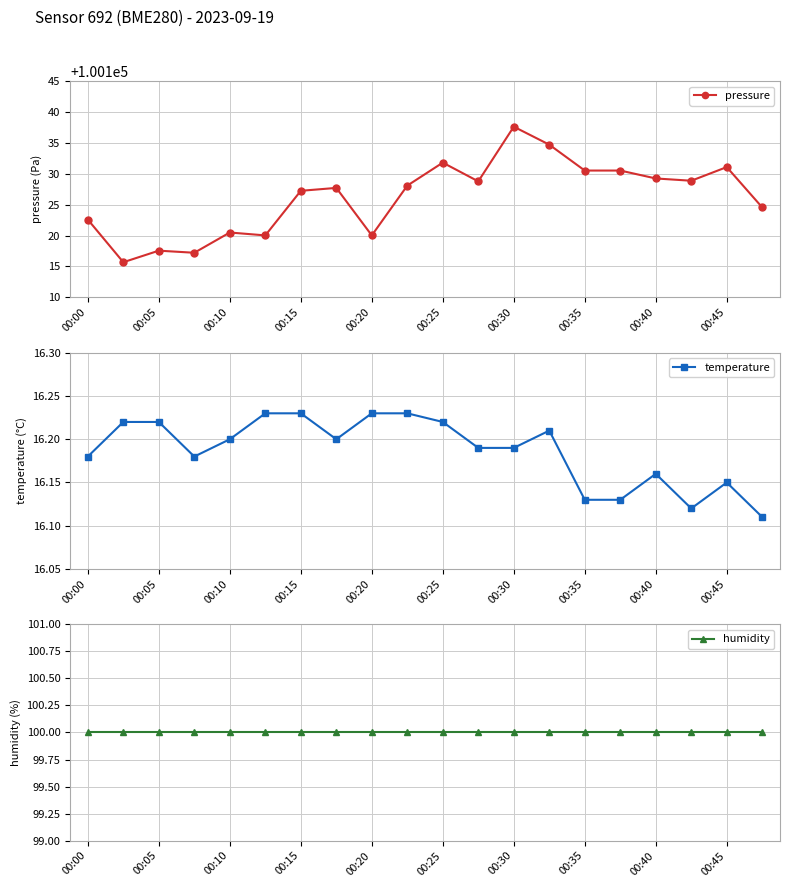

How many lines are shown in the chart?

3